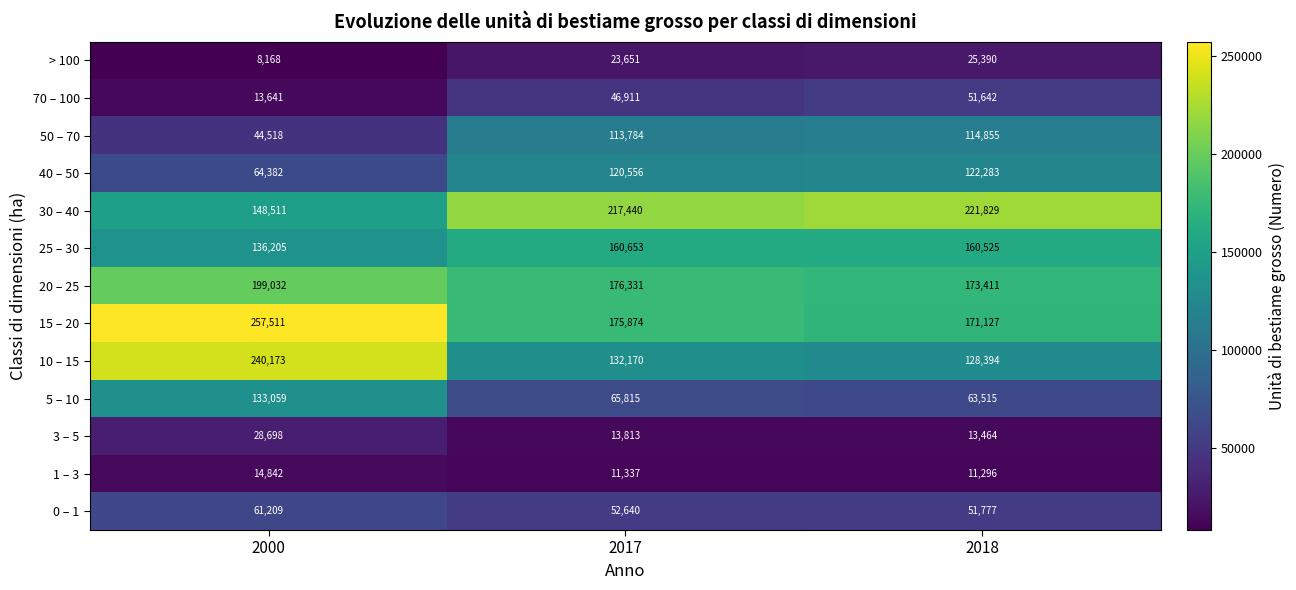

Rank the series at 2000 from lowest to highest value.

> 100, 70 – 100, 1 – 3, 3 – 5, 50 – 70, 0 – 1, 40 – 50, 5 – 10, 25 – 30, 30 – 40, 20 – 25, 10 – 15, 15 – 20